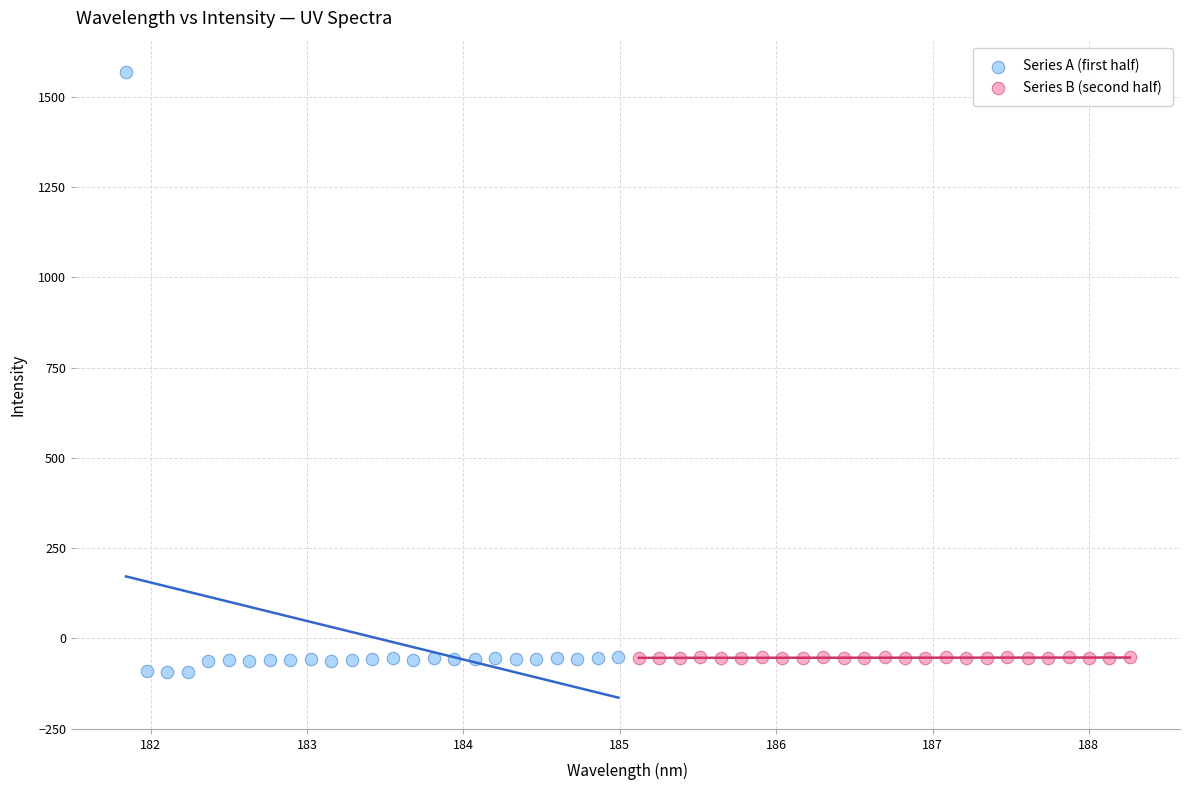

Which series has the largest Y range (max minus min)?

Series A (first half)